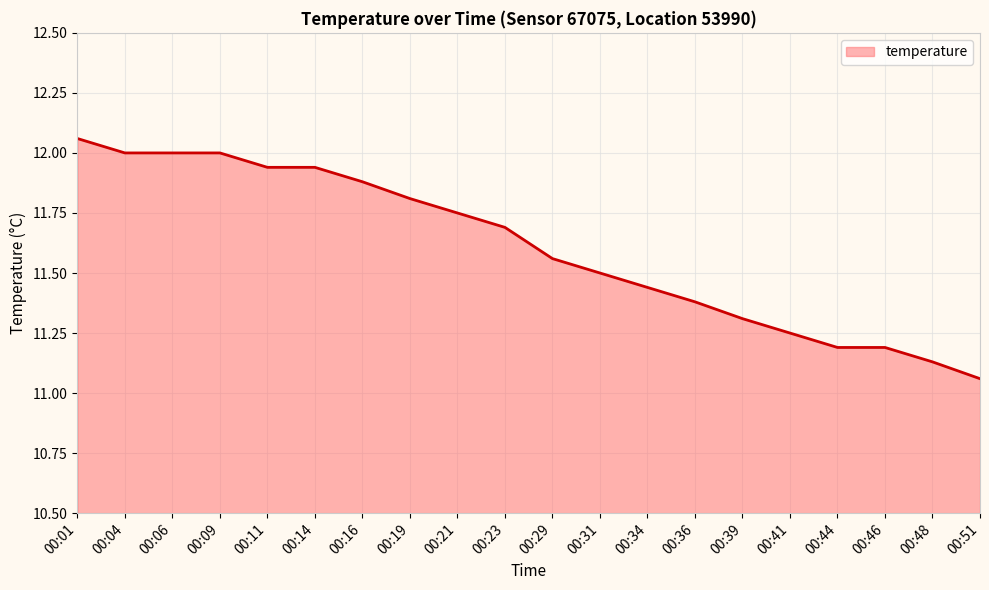

True or false: the data shows 2.4 at 00:29.

False